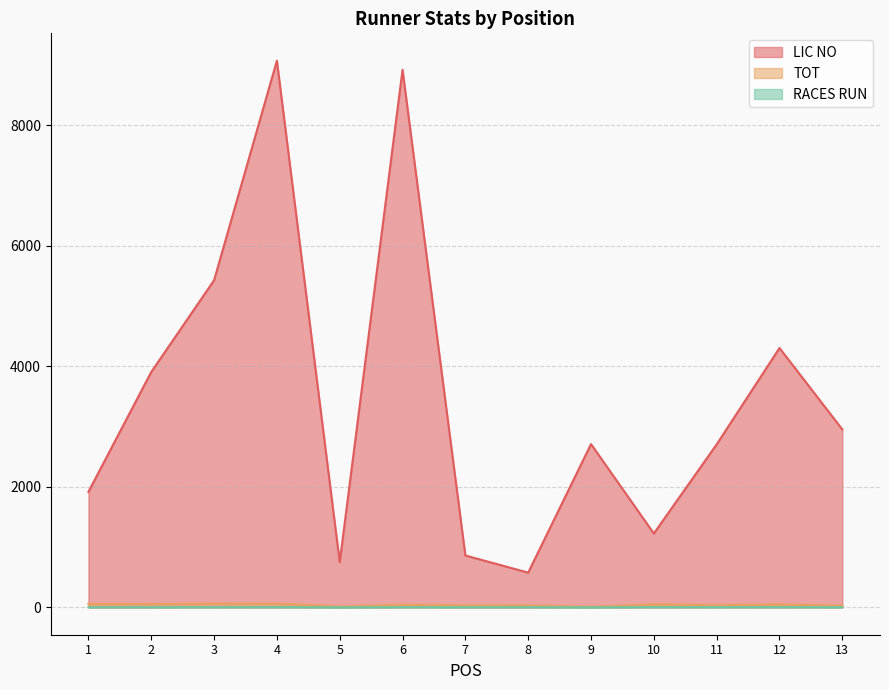

Reading right to left, list all the values displayed in this chart.

LIC NO: 2953	4304	2705	1226	2710	577	861	8921	750	9072	5428	3906	1918
TOT: 30	50	40	51	12	33	35	45	16	63	64	56	58
RACES RUN: 3	5	4	5	1	3	3	4	1	5	4	3	3